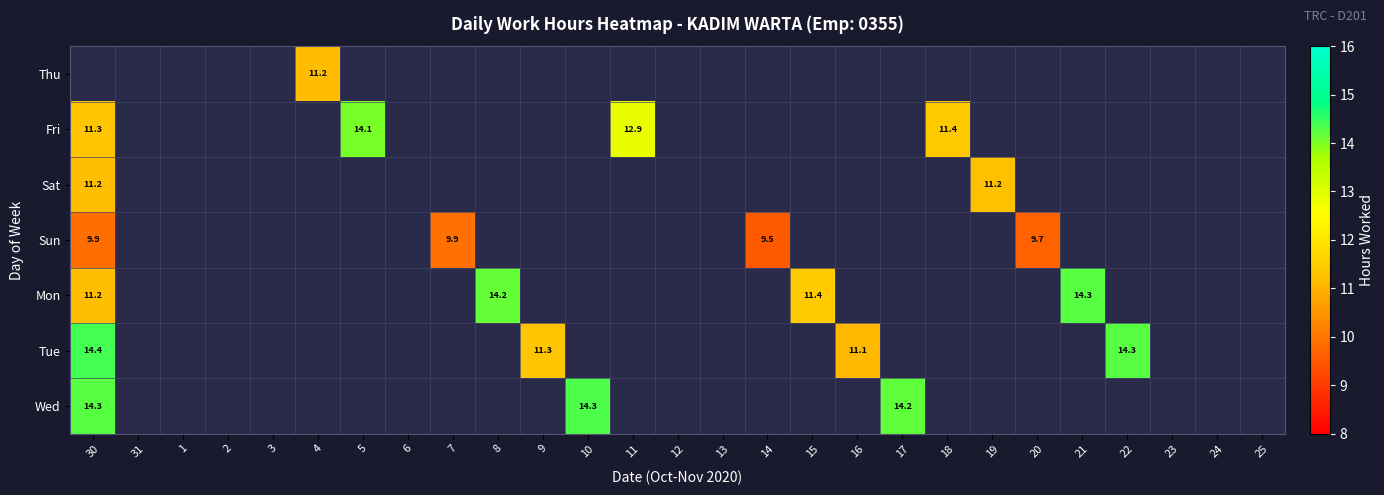

The value of Mon at 15 is 19.6. True or false?

False